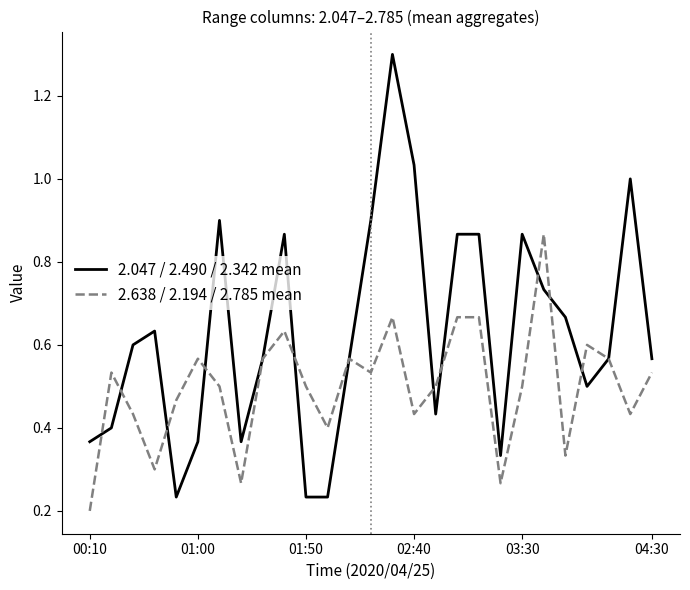

Which series has the largest range (max minus min)?

2.047 / 2.490 / 2.342 mean